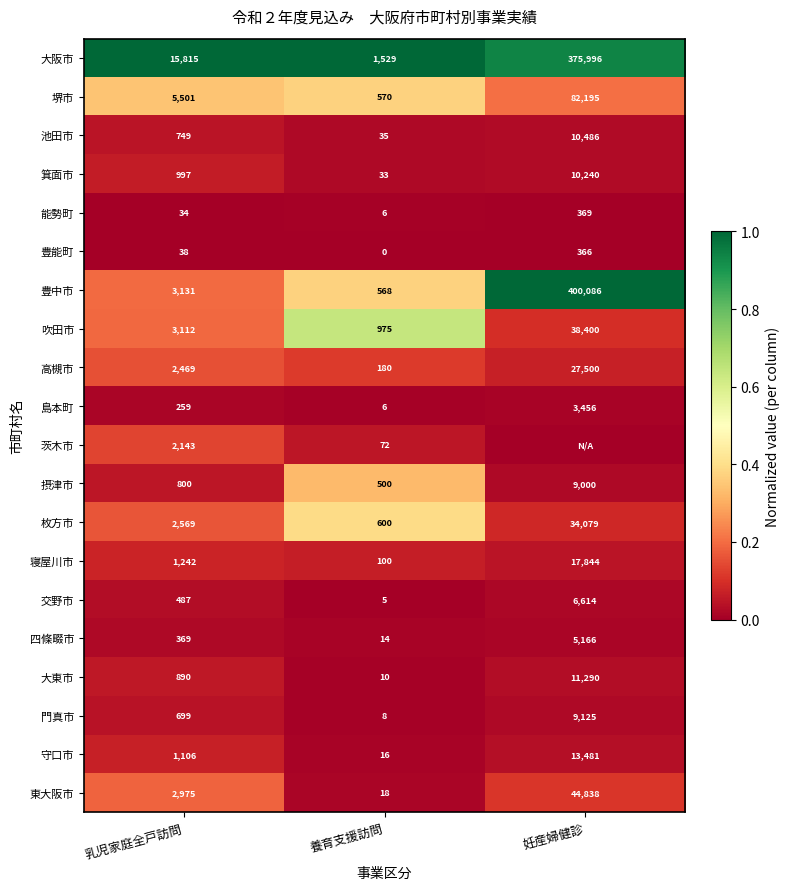

Which has a higher value, 養育支援訪問 or 妊産婦健診?

養育支援訪問